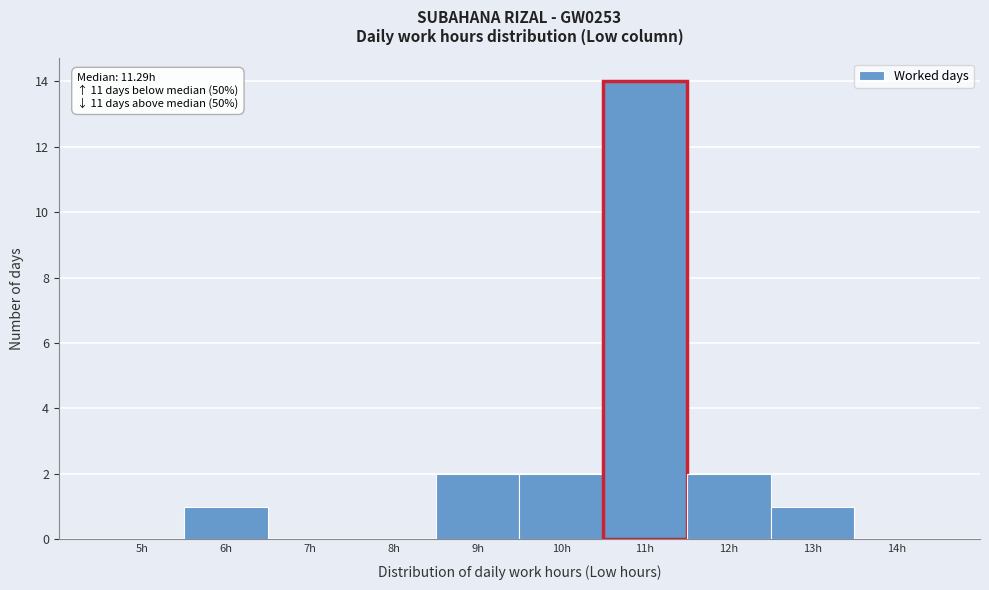

Reading left to right, transcribe all the data shown in this chart.

5h=0	6h=1	7h=0	8h=0	9h=2	10h=2	11h=14	12h=2	13h=1	14h=0